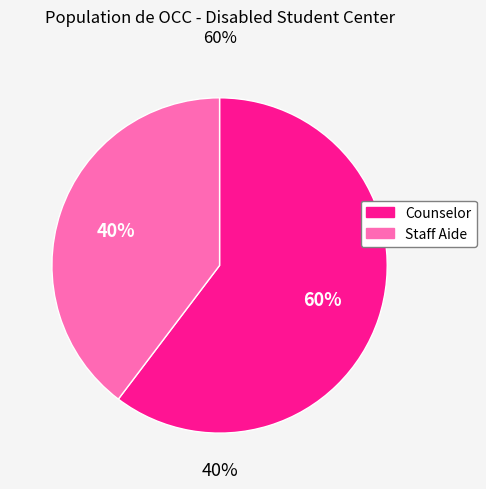

Rank the categories by value from highest to lowest.

Counselor, Staff Aide